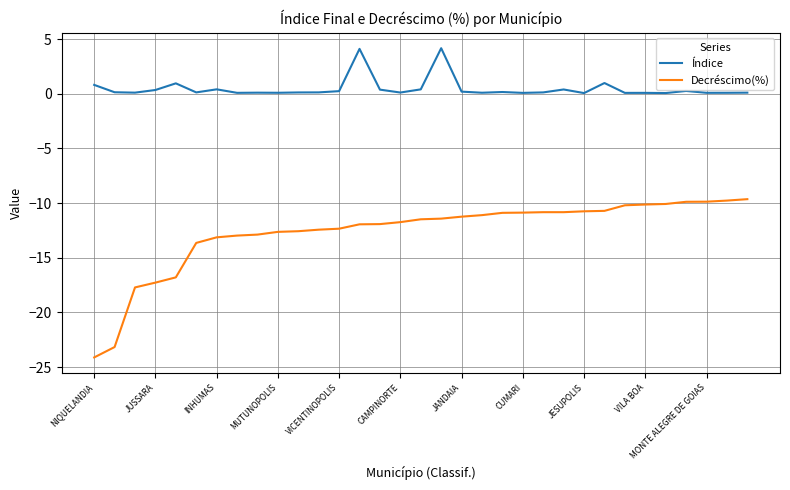

Which series has the largest range (max minus min)?

Decréscimo(%)